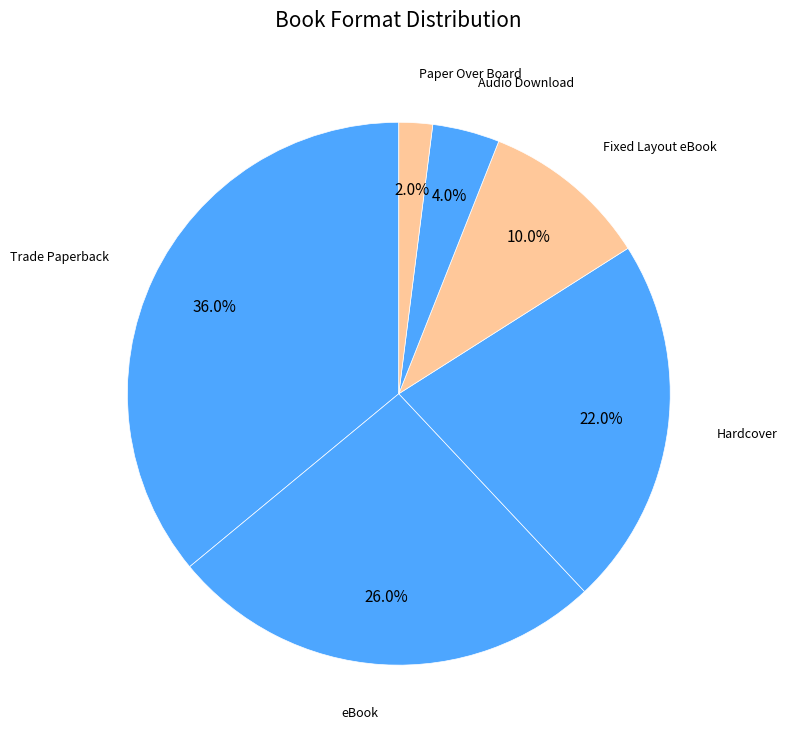

How many segments does this pie chart have?

6